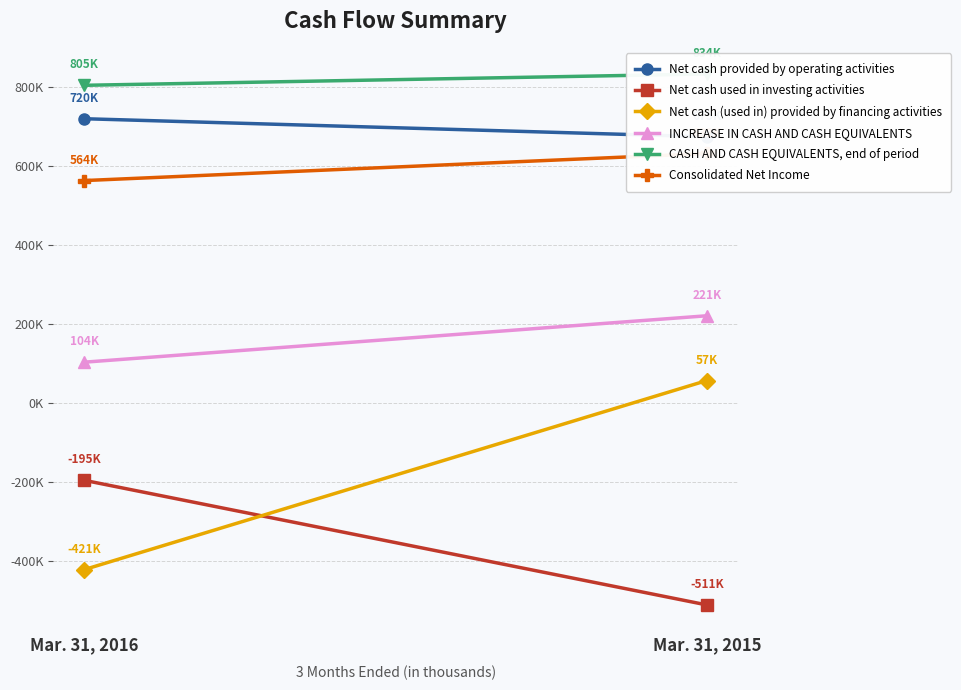

At which label does CASH AND CASH EQUIVALENTS, end of period reach its minimum?

Mar. 31, 2016